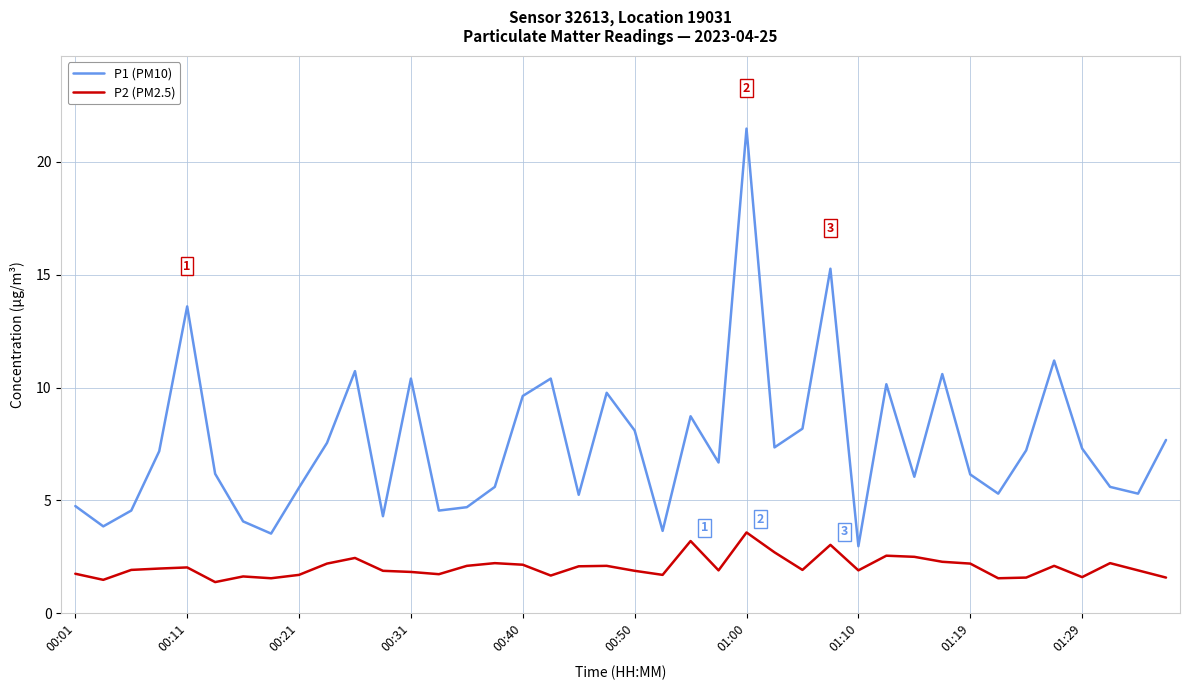

Rank the series by their average value, from lowest to highest.

P2 (PM2.5), P1 (PM10)